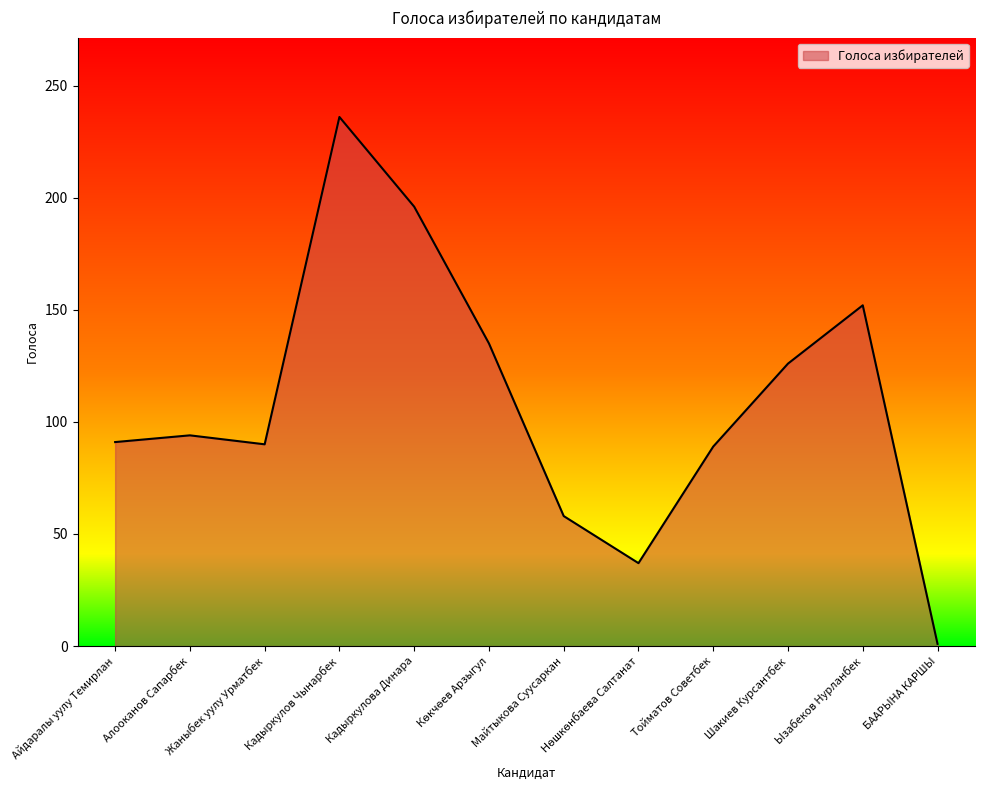

Between Шакиев Курсантбек and Кадыркулов Чынарбек, which is larger?

Кадыркулов Чынарбек